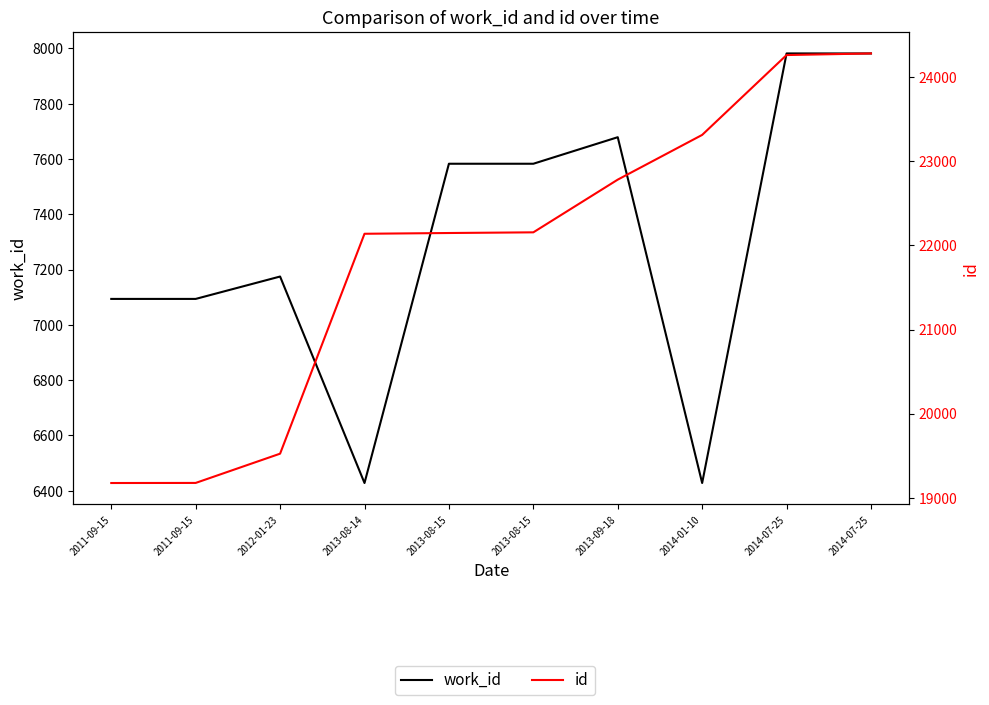

How many lines are shown in the chart?

2